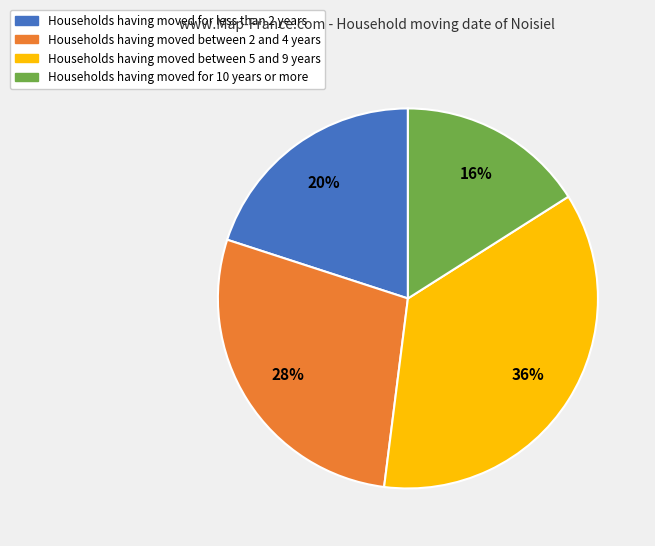

Is there a majority slice in this chart?

No